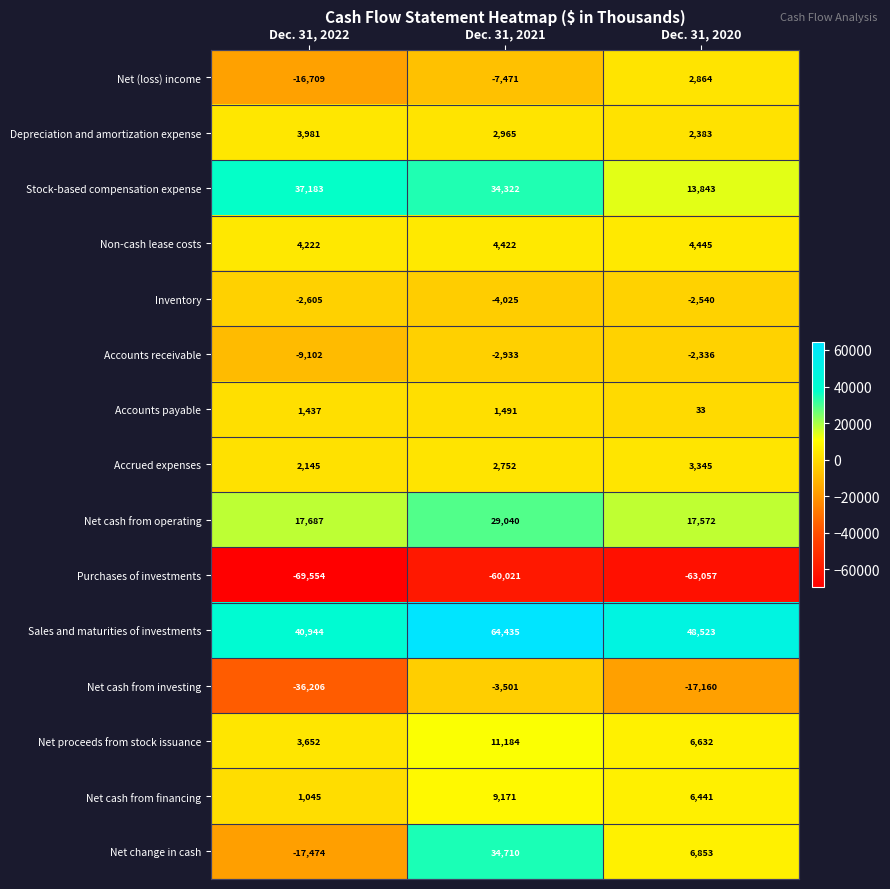

The Depreciation and amortization expense series shows 5696 at Dec. 31, 2022. True or false?

False